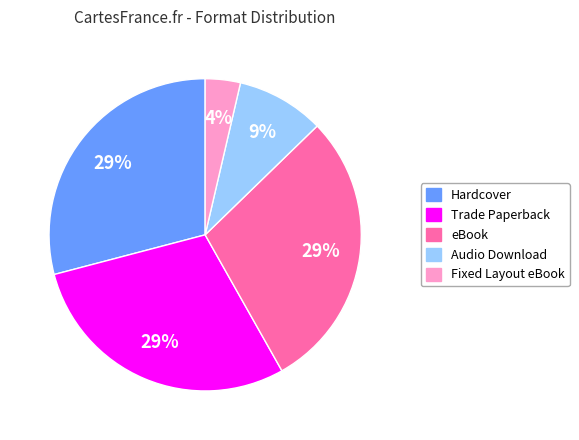

Do Hardcover and Audio Download together represent more than half of the pie?

No